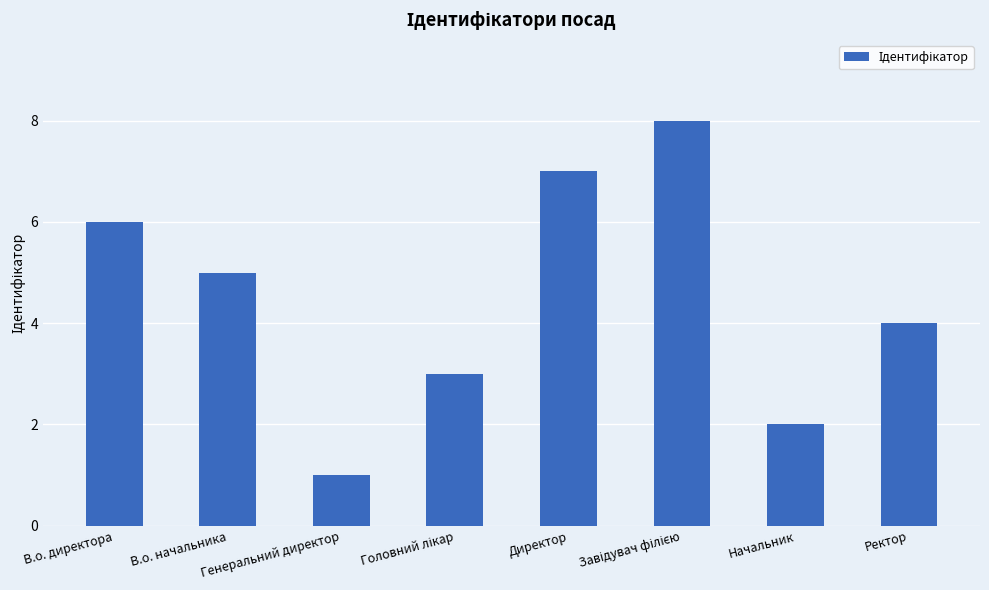

True or false: the data shows 7 at В.о. начальника.

False